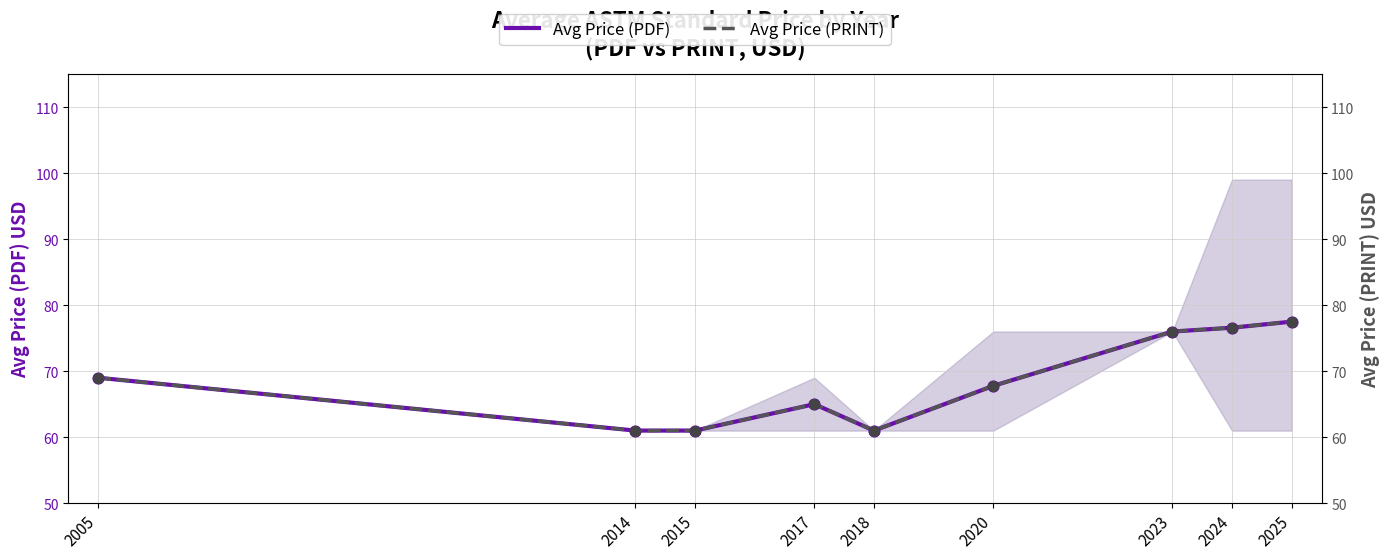

Which series reaches the maximum Y coordinate?

Avg Price (PDF)